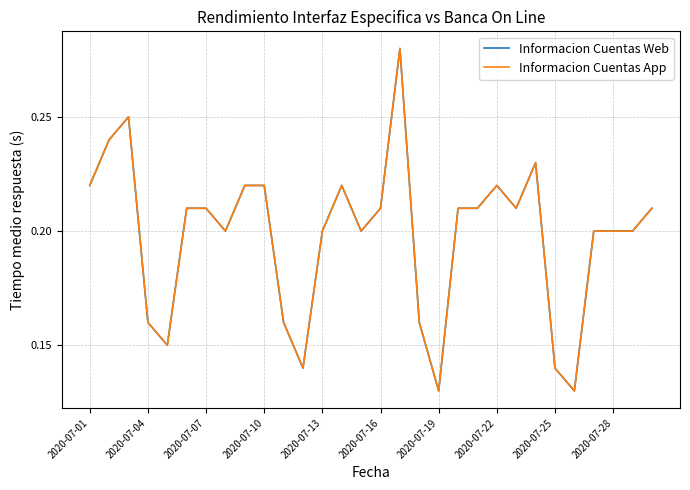

Does the chart display data point markers on the line(s)?

No